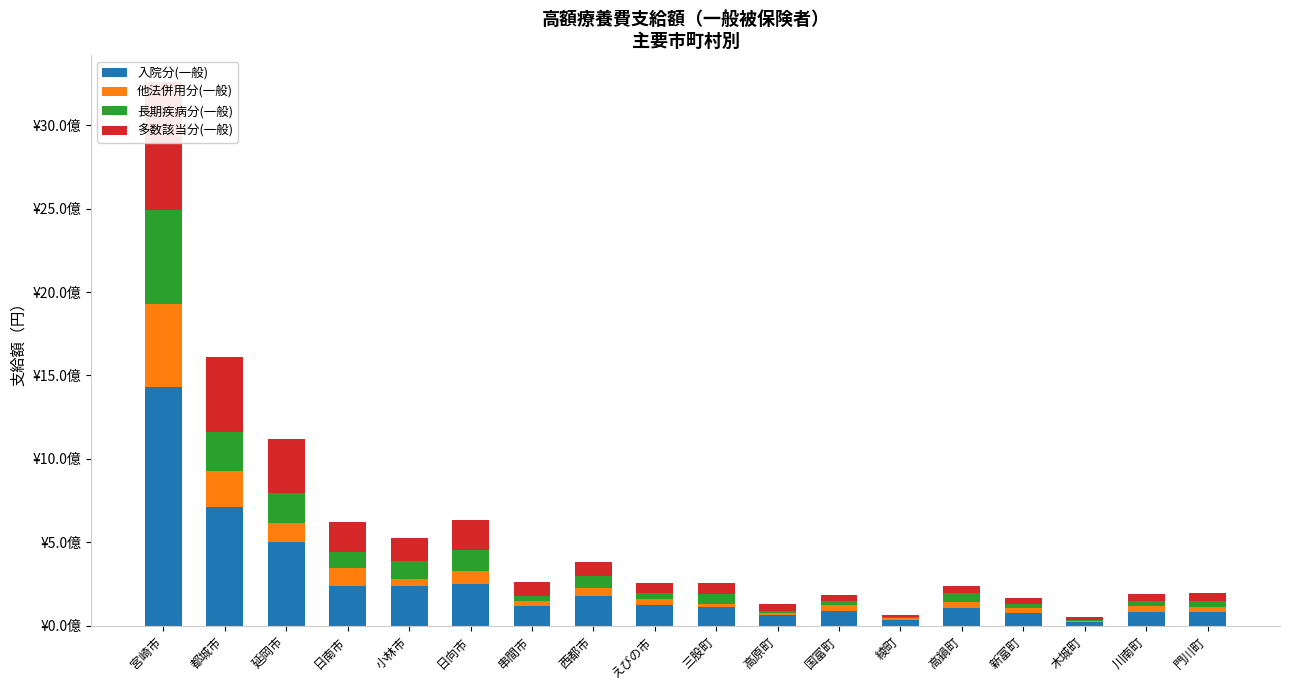

Which series has the widest spread of values?

入院分(一般)